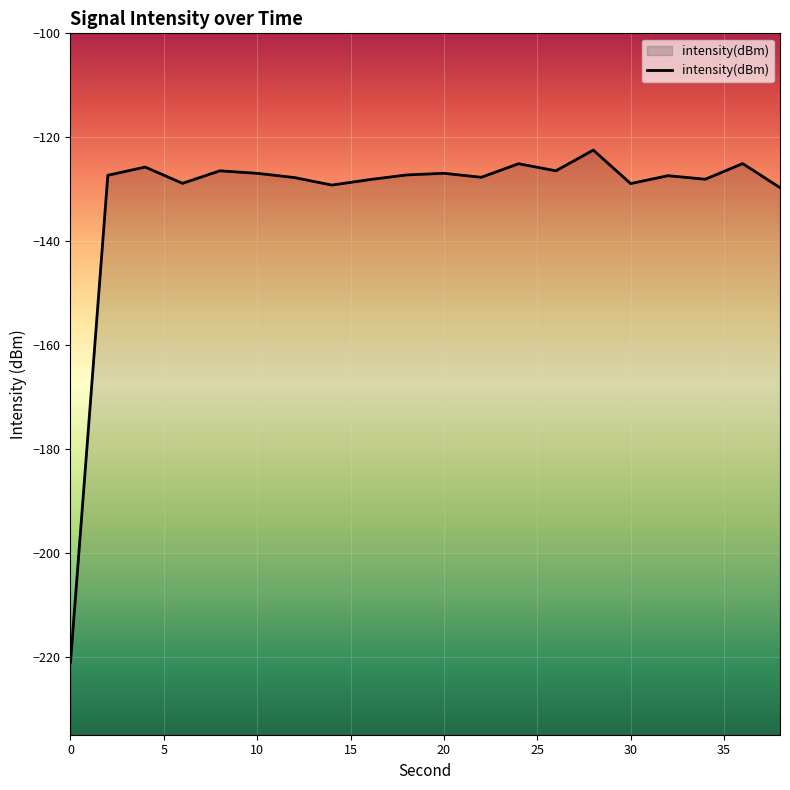

What value does the data have at 0?

-221.0